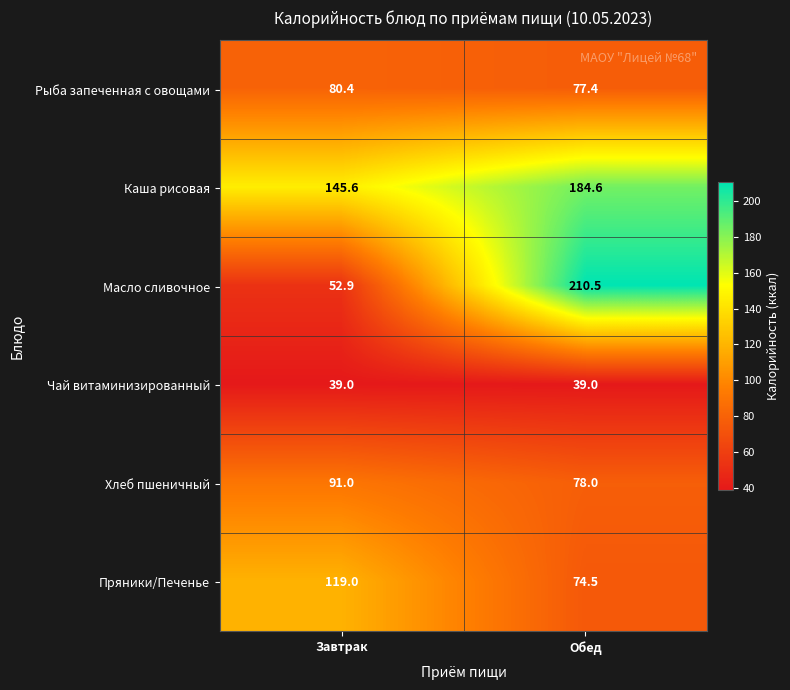

Which series has the largest total across all categories?

Каша рисовая